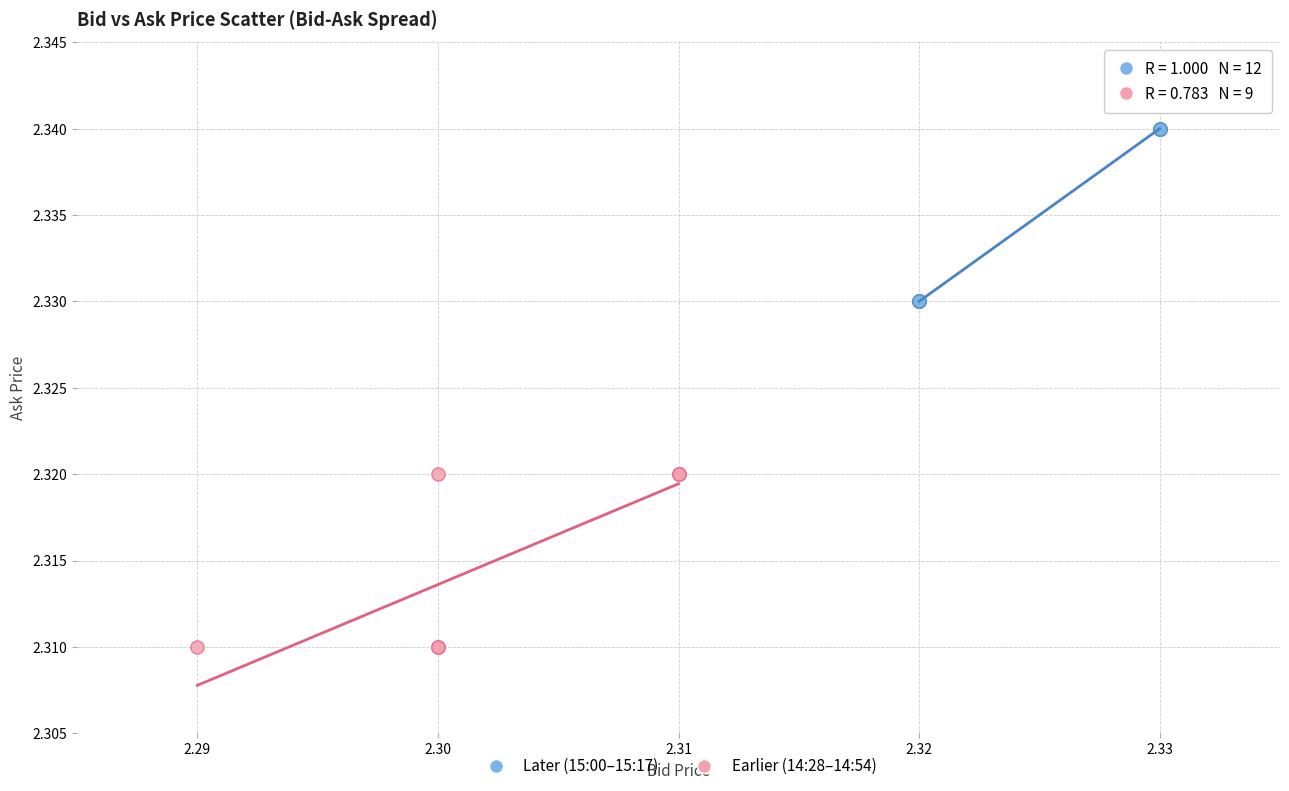

Which series contains the lowest Y value?

Earlier (14:28–14:54)